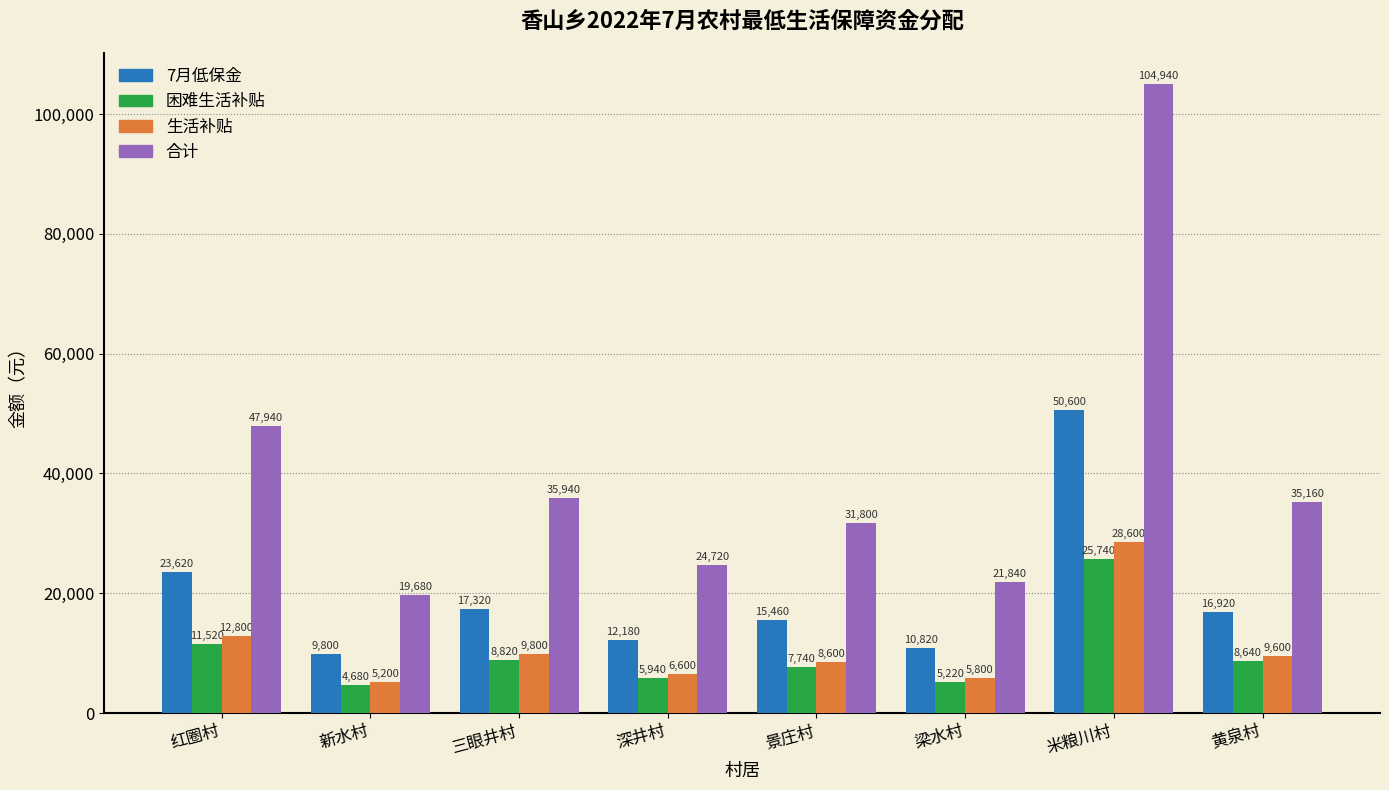

How many data points in 合计 are less than 35160?

4